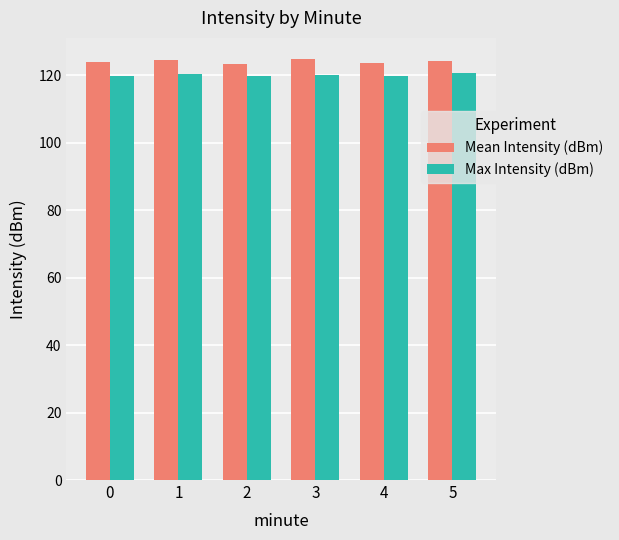

What is the greatest value displayed?

124.9